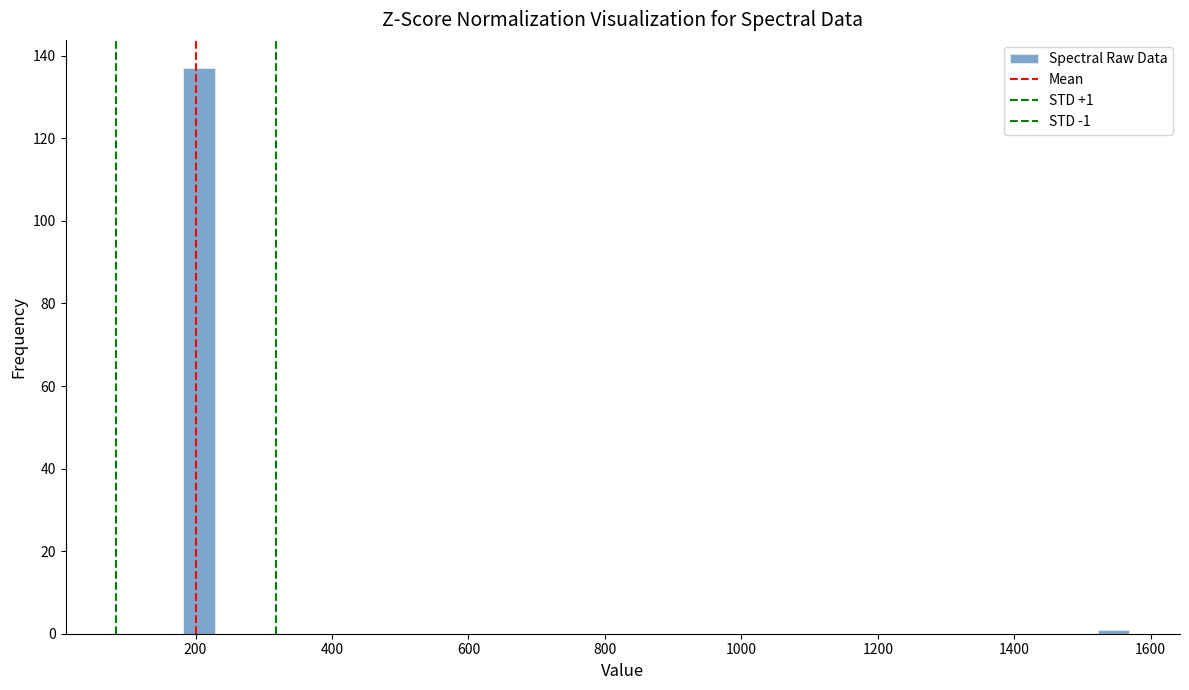

Around what value on the x-axis is the tallest bar? Give the approximate position of its centre, as read against the axis.

200